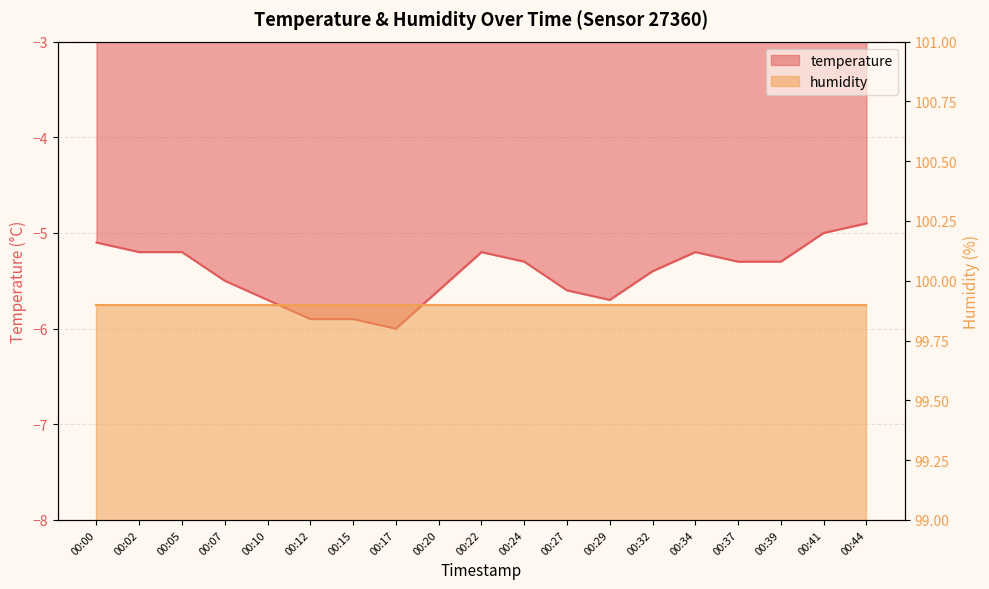

Reading left to right, extract all data points from this chart.

00:00=-5.1	00:02=-5.2	00:05=-5.2	00:07=-5.5	00:10=-5.7	00:12=-5.9	00:15=-5.9	00:17=-6.0	00:20=-5.6	00:22=-5.2	00:24=-5.3	00:27=-5.6	00:29=-5.7	00:32=-5.4	00:34=-5.2	00:37=-5.3	00:39=-5.3	00:41=-5.0	00:44=-4.9